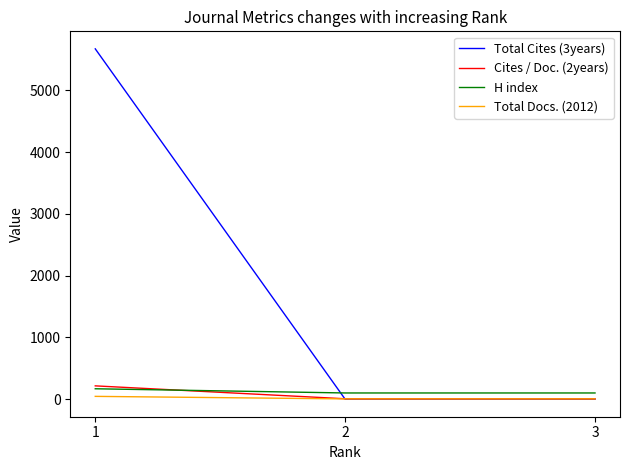

What is the average value of the Total Cites (3years) series?

1891